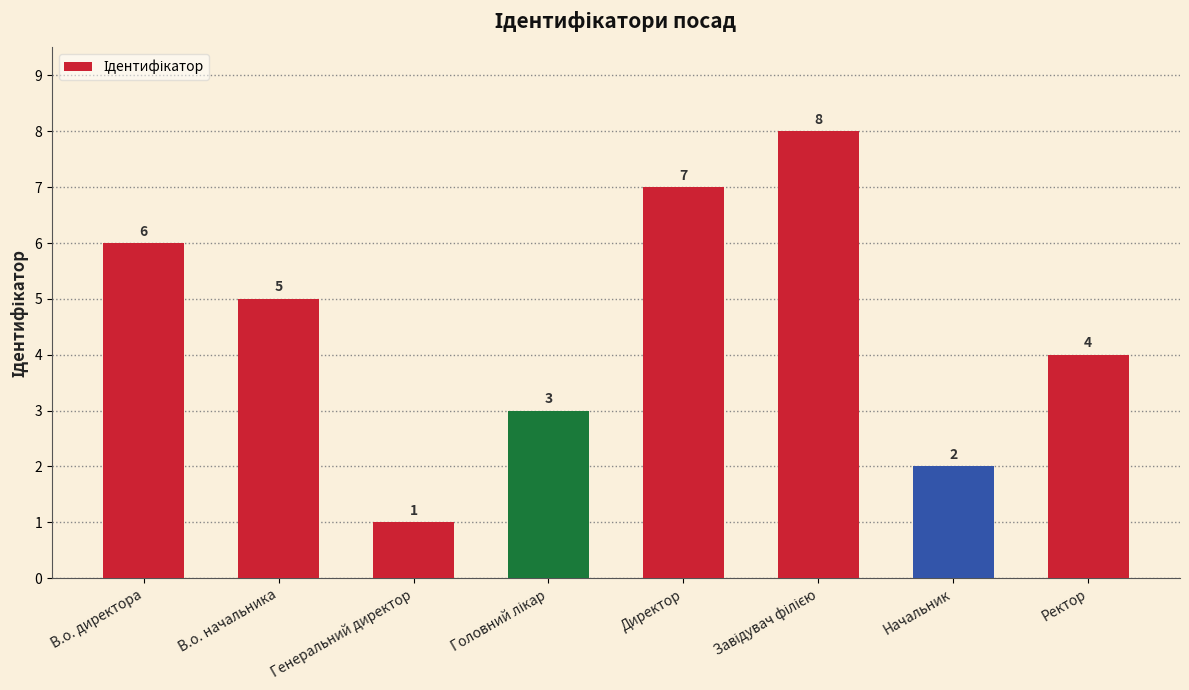

What is the value of the 3rd bar from the left?

1